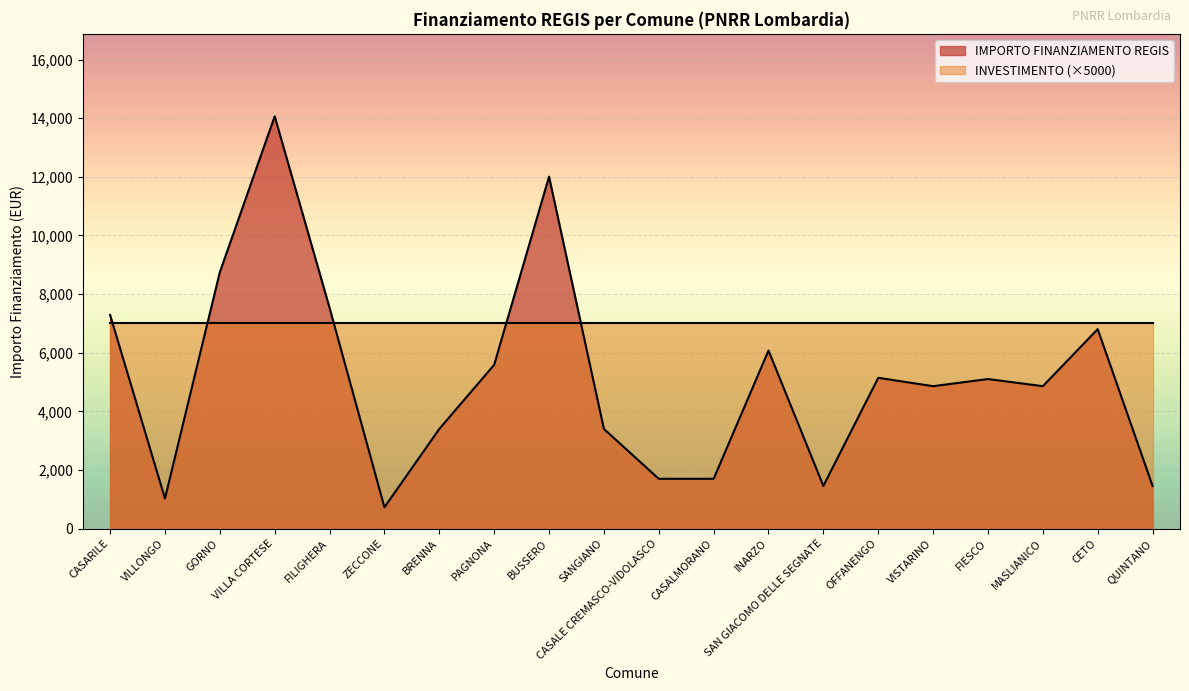

How many points are lower than both their immediate neighbors (excluding endpoints)?

5